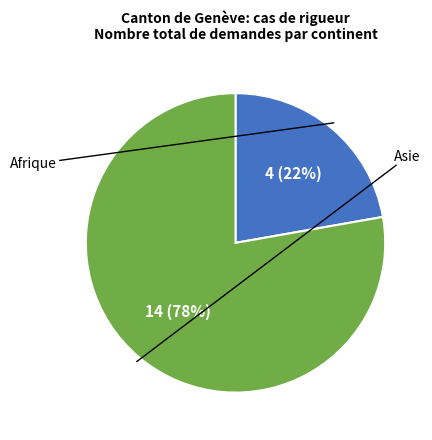

How many slices are in this pie chart?

2